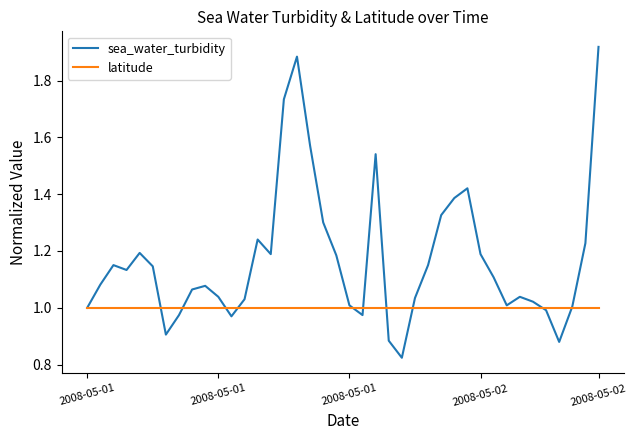

Which series has the largest total across all categories?

sea_water_turbidity